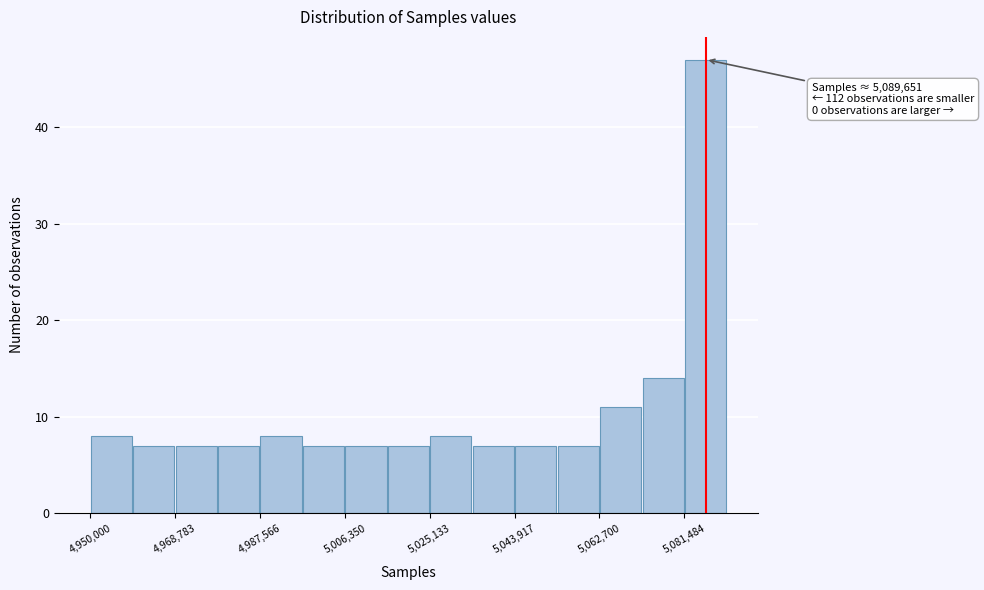

Over which range of the x-axis is the bar tallest?

5082000 to 5090000